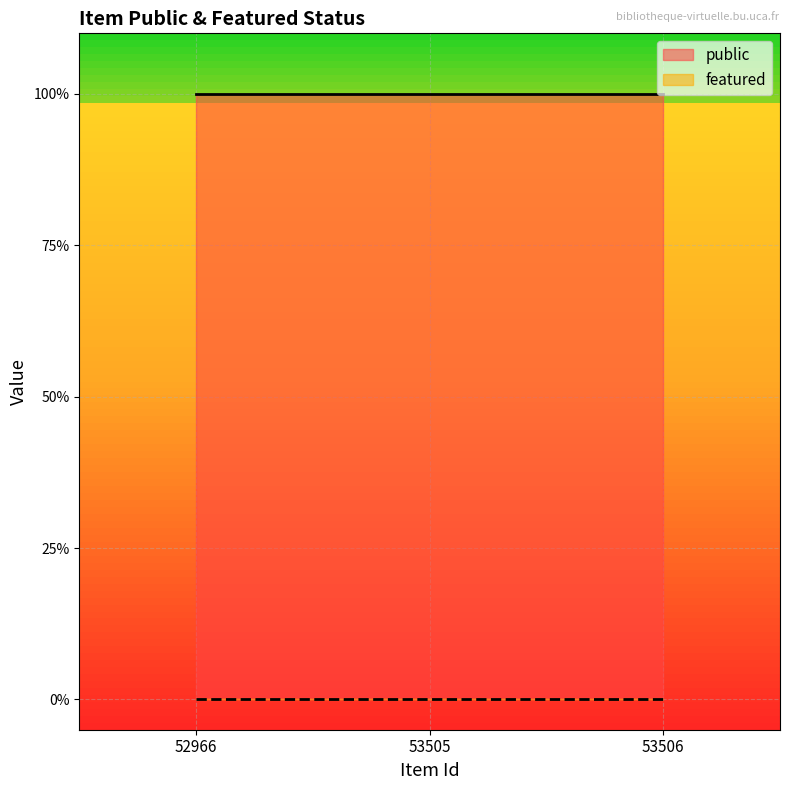

Rank the series by their maximum value, from lowest to highest.

featured, public